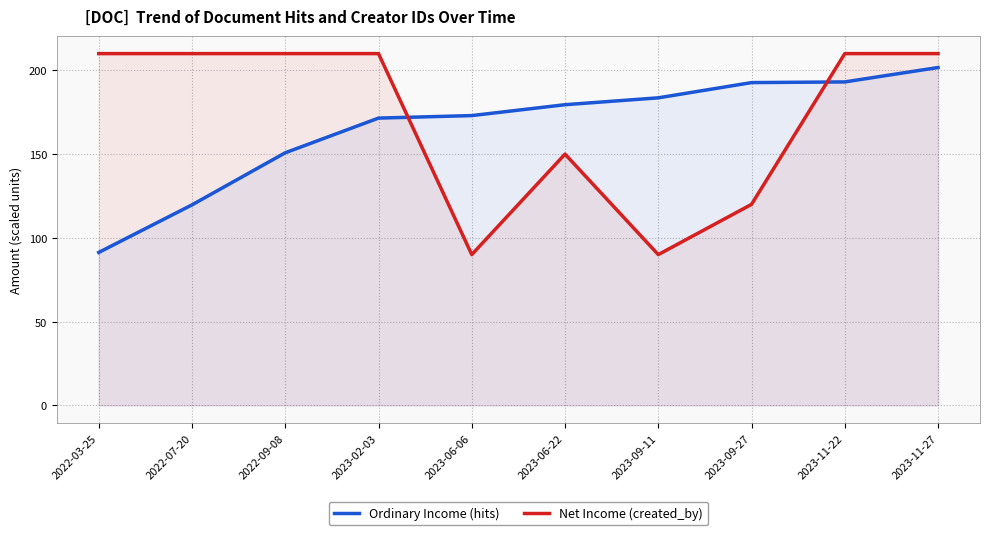

True or false: Ordinary Income (hits) has more than 1 interior local peaks.

False